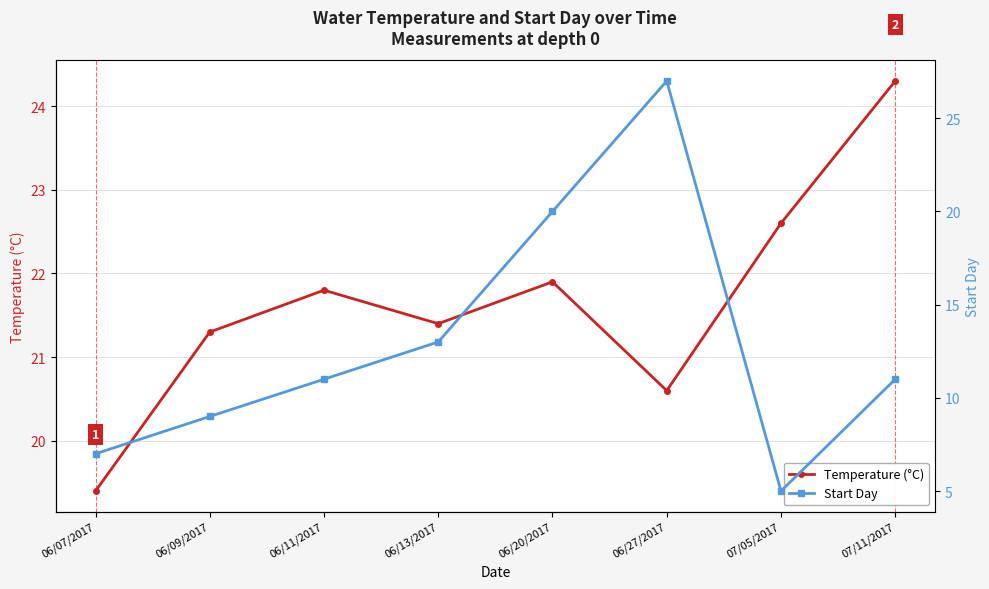

Which series ends up on top after the final intersection of Temperature (°C) and Start Day?

Temperature (°C)